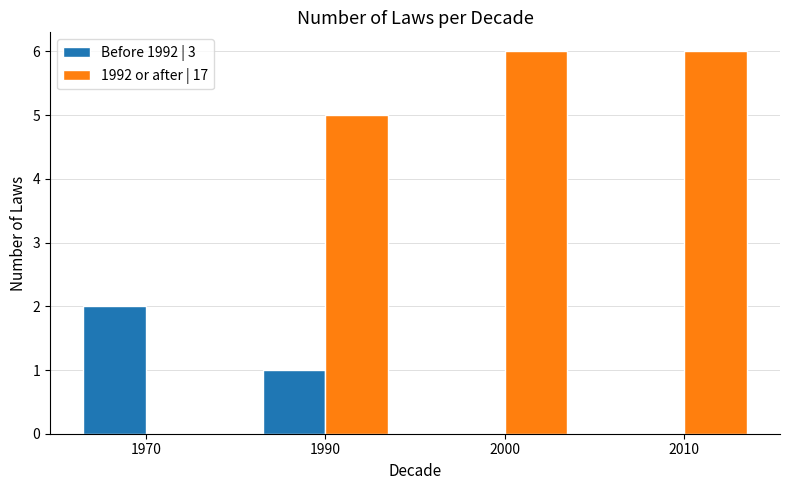

Count the number of categories in the chart.

4